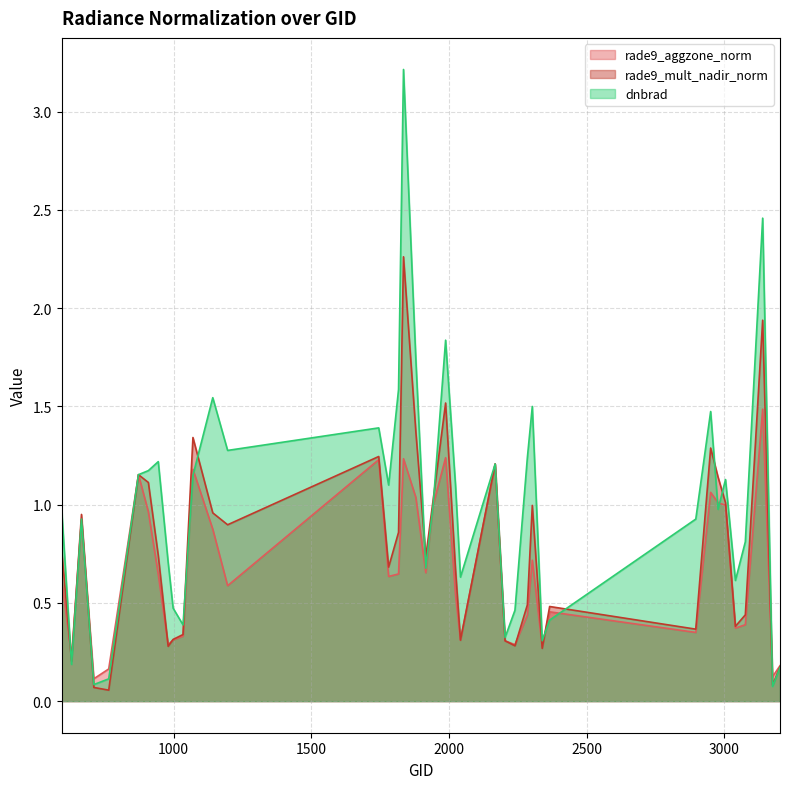

Does the chart have visible grid lines?

Yes